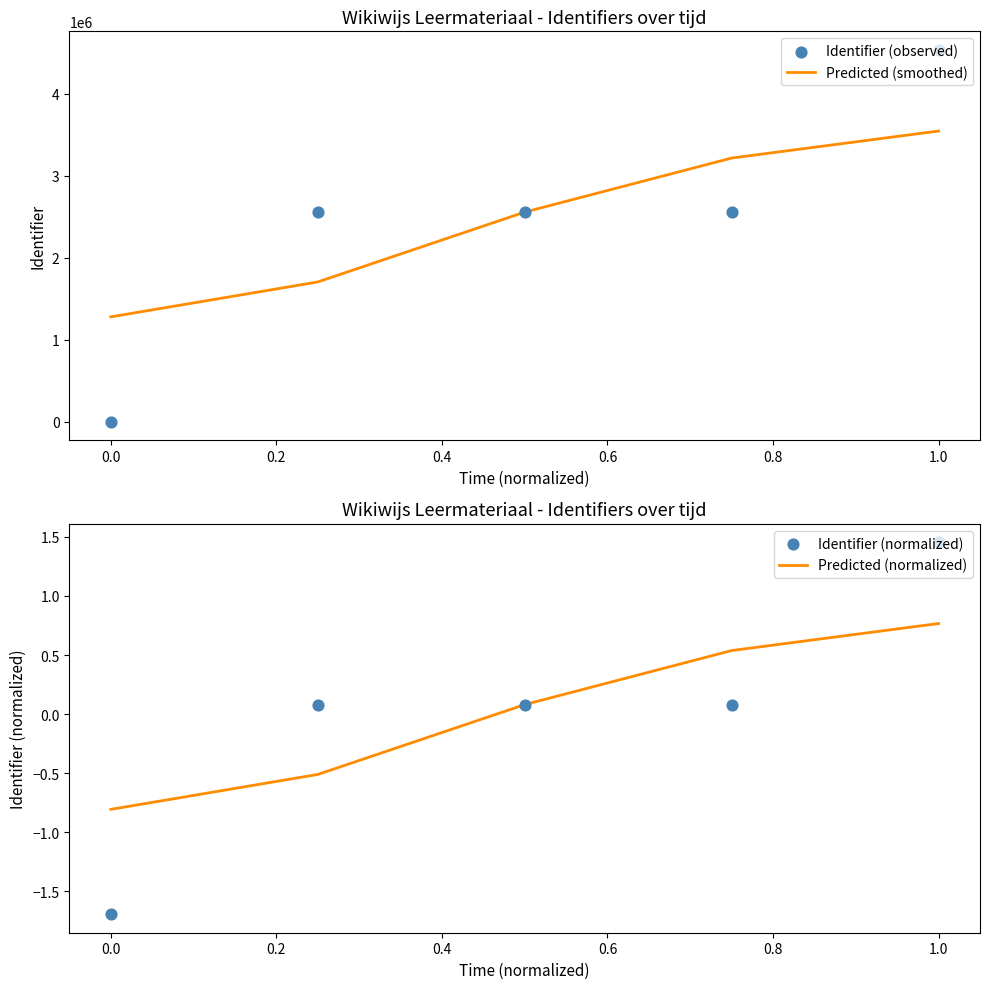

Is the value of Identifier (normalized) at 0.0 greater than the value of Identifier (observed) at −0.2?

Yes